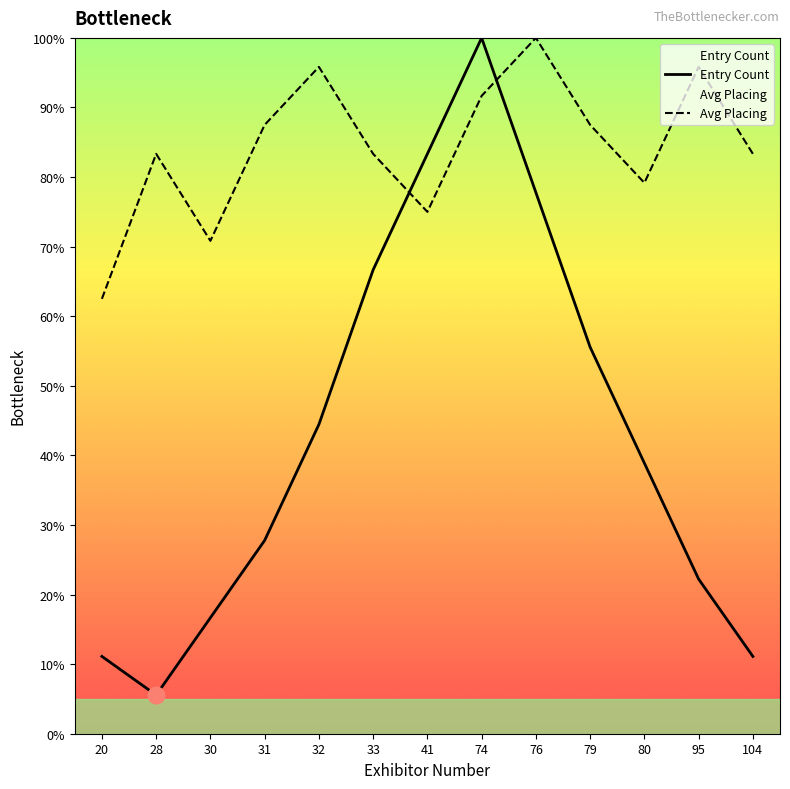

Where do Avg Placing and Entry Count first cross each other?

33 and 41